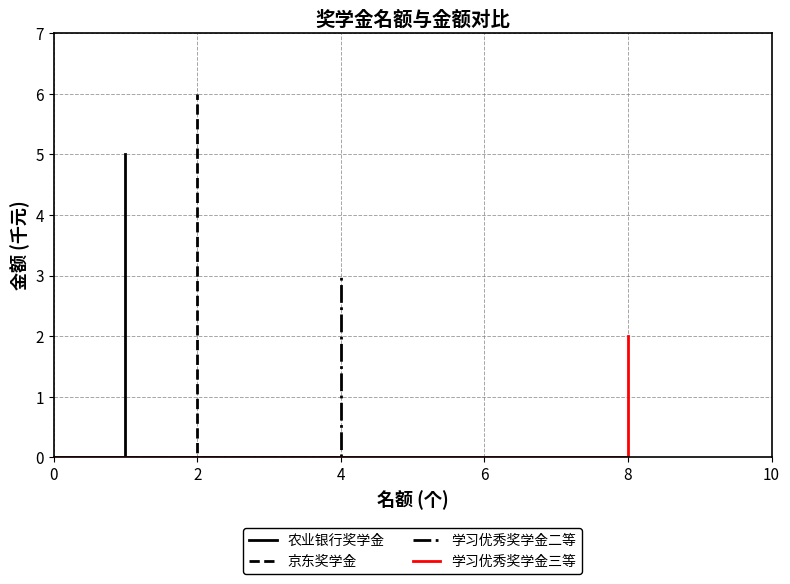

Between −2 and 2, which is larger?

2